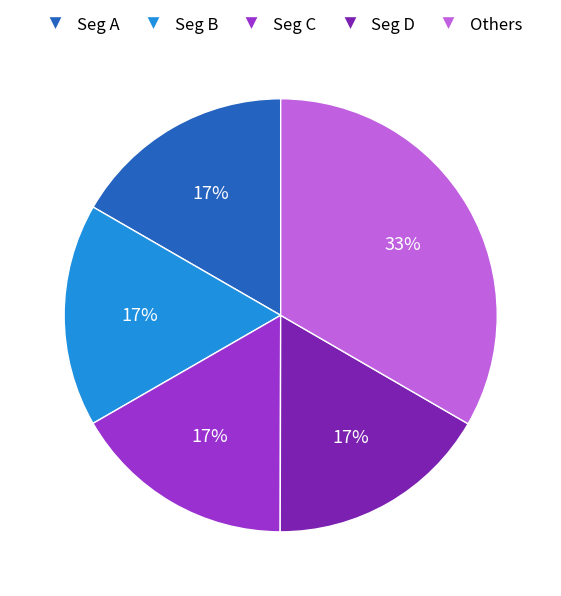

To the nearest percent, what is the average slice percentage?

20%